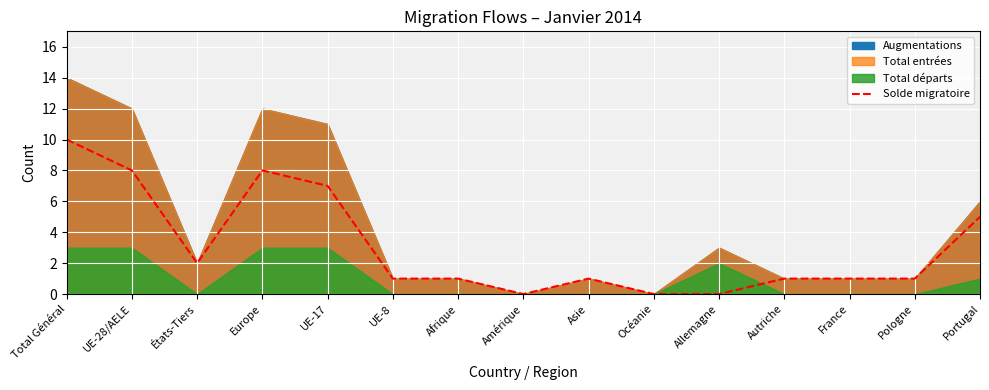

Reading left to right, list all the values displayed in this chart.

Total Général=10	UE-28/AELE=8	États-Tiers=2	Europe=8	UE-17=7	UE-8=1	Afrique=1	Amérique=0	Asie=1	Océanie=0	Allemagne=0	Autriche=1	France=1	Pologne=1	Portugal=5